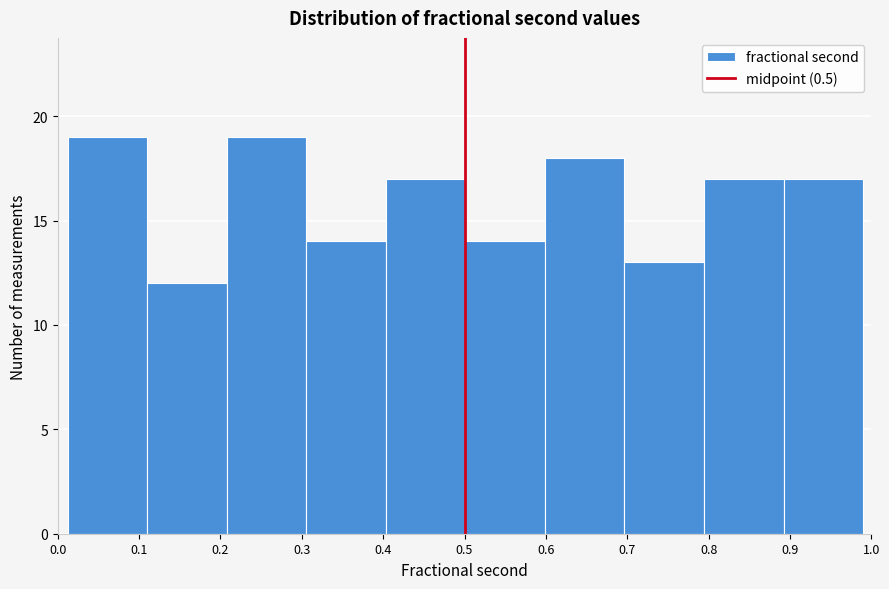

Reading left to right, list every bar in this chart as the range it spans on the x-axis followed by its height. Neither the bar edges nor the heights are printed on the chart, so give them approximately, as read against the axes.

0.01 to 0.11: 19
0.11 to 0.21: 12
0.21 to 0.31: 19
0.31 to 0.40: 14
0.40 to 0.50: 17
0.50 to 0.60: 14
0.60 to 0.70: 18
0.70 to 0.79: 13
0.79 to 0.89: 17
0.89 to 0.99: 17